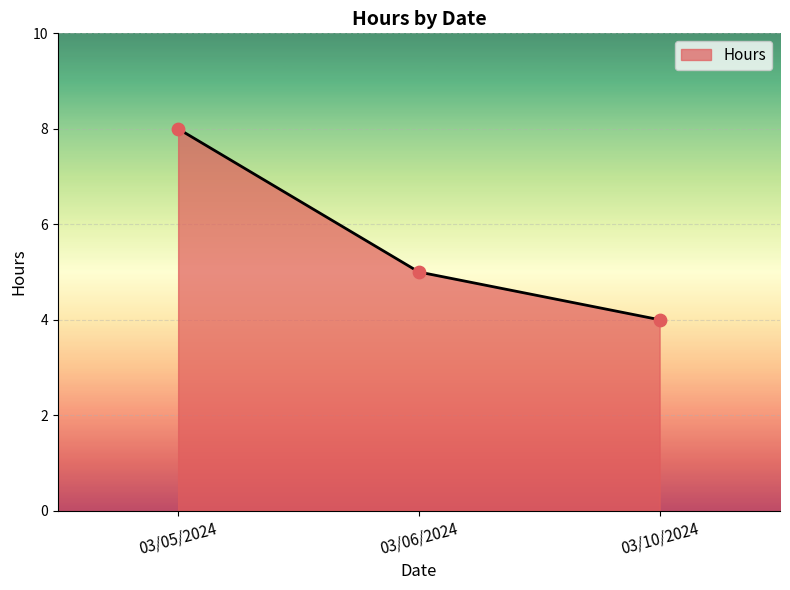

What is the change in value from 03/06/2024 to 03/10/2024?

-1